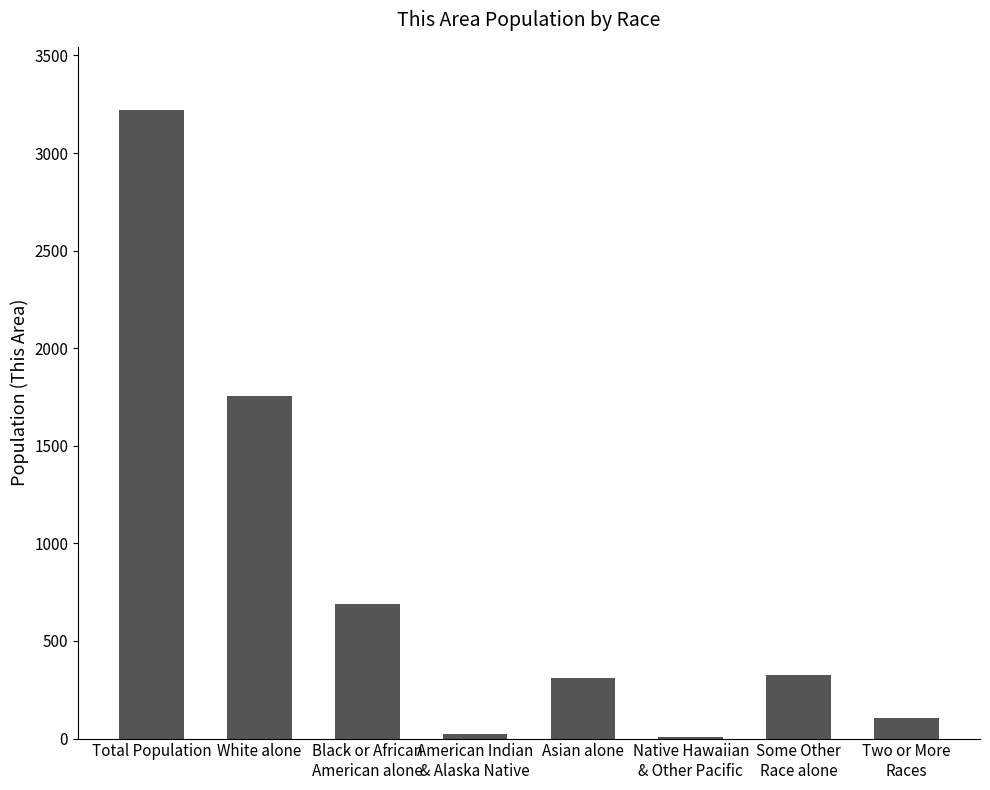

Between Asian alone and Total Population, which is larger?

Total Population